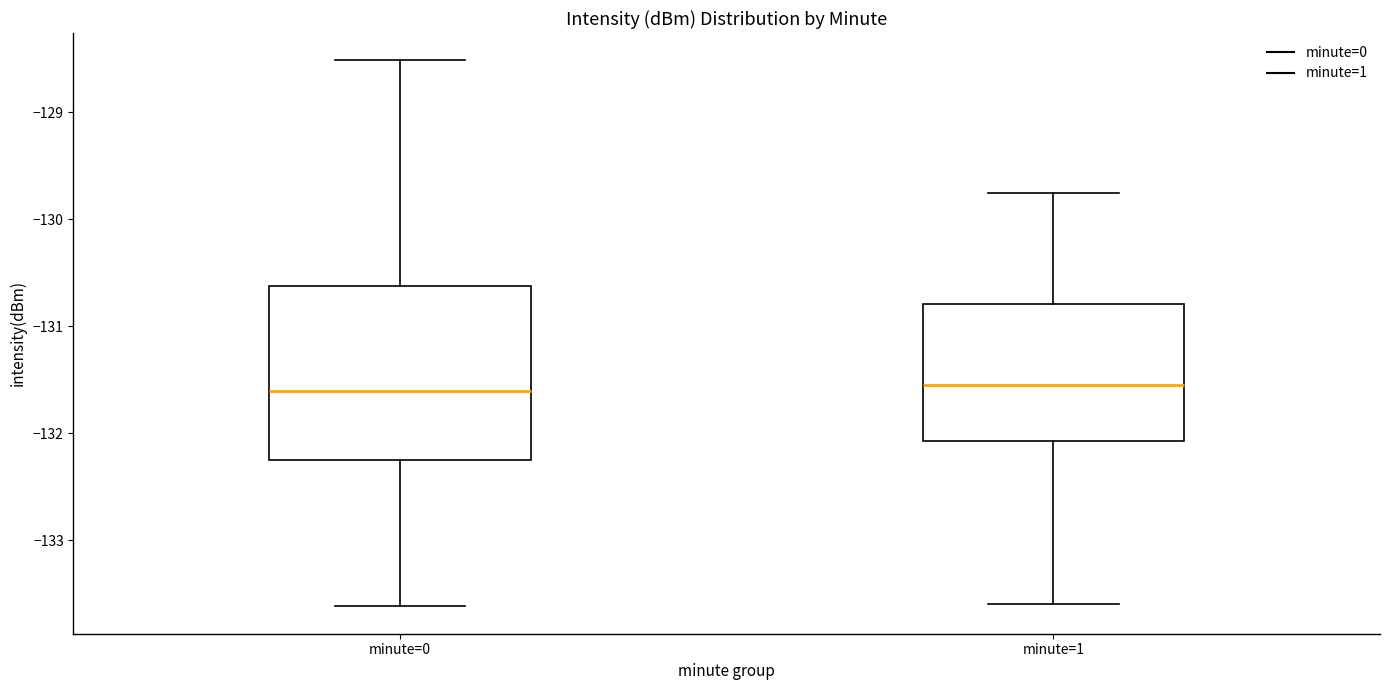

Reading left to right, read every box against the y-axis: the position of its median line, the range the box covers, and the ends of its whiskers. The values are not printed on the chart, so give them approximately, as read against the axis.

minute=0: median -131.6, box -132.3 to -130.6, whiskers -133.6 to -128.5
minute=1: median -131.5, box -132.1 to -130.8, whiskers -133.6 to -129.8